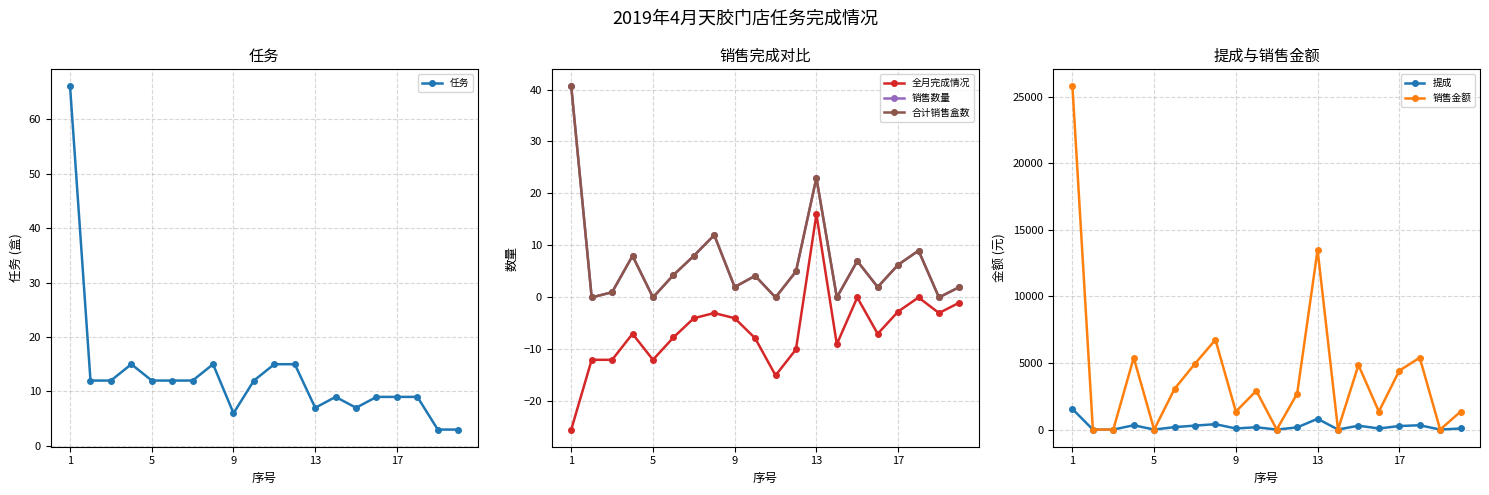

How many data points in 任务 are less than 12?

9